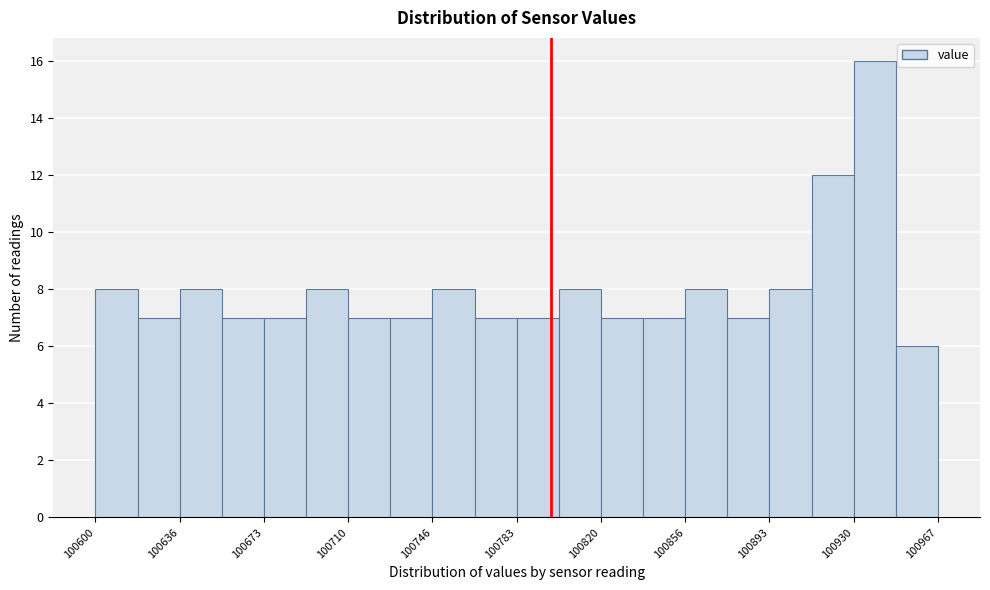

Around what value on the x-axis is the tallest bar? Give the approximate position of its centre, as read against the axis.

100940